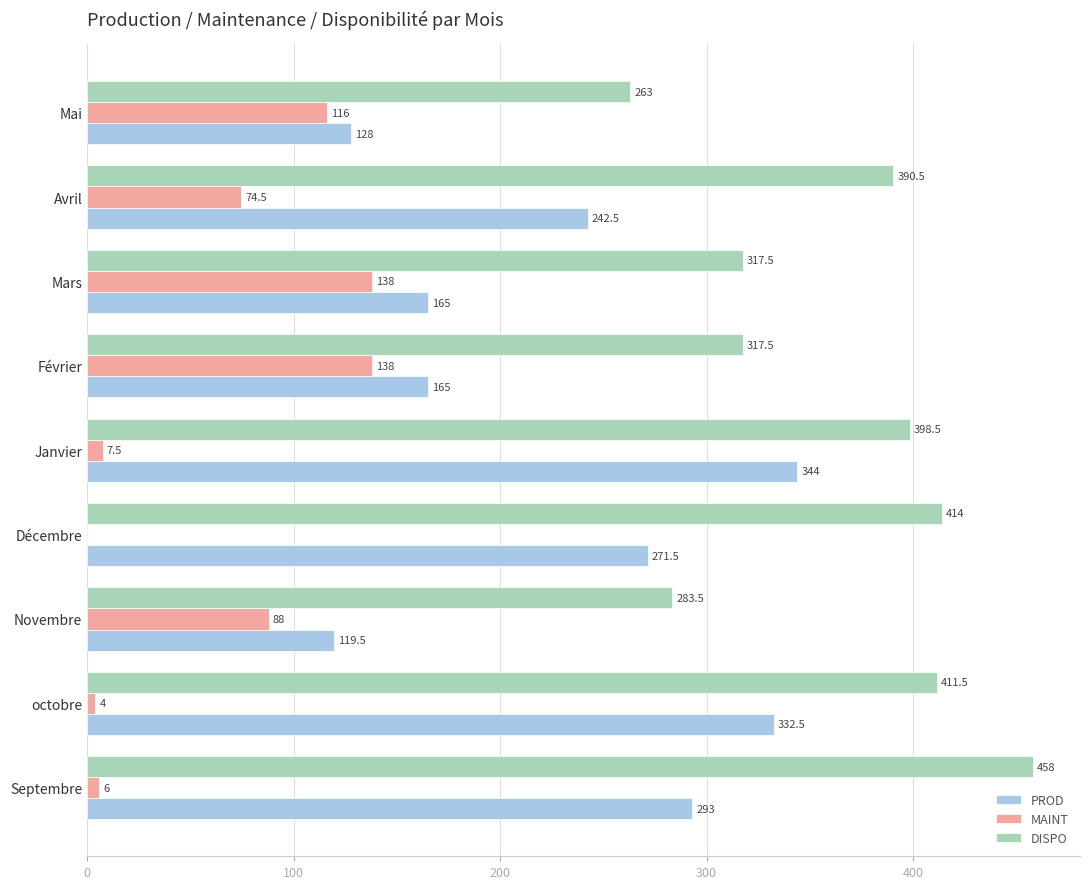

What is the sum of all PROD values?

2061.0